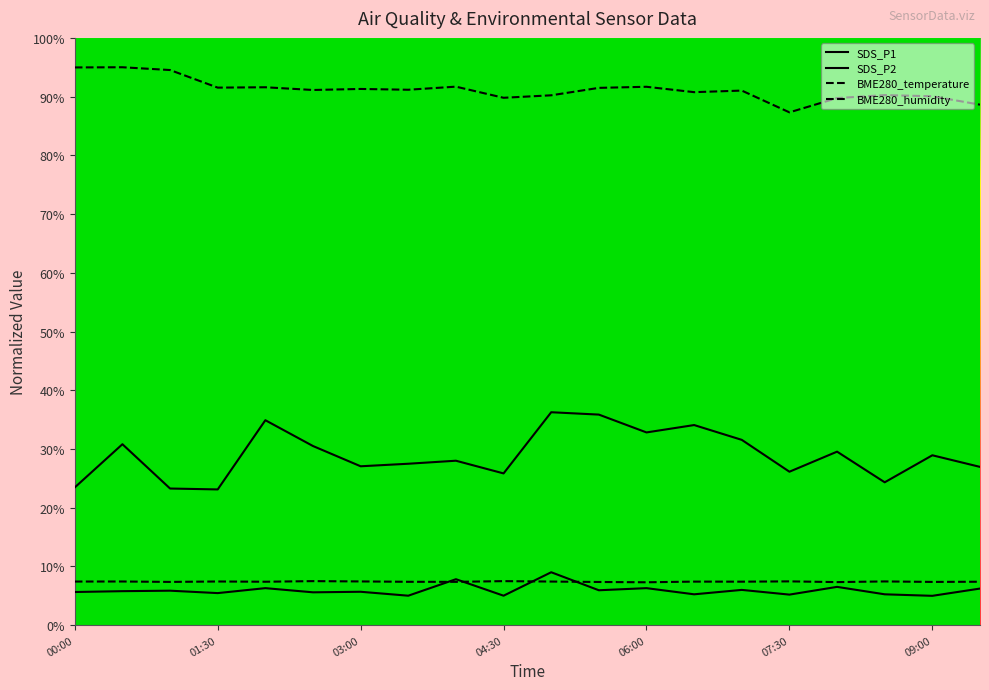

Does the chart display data point markers on the line(s)?

No